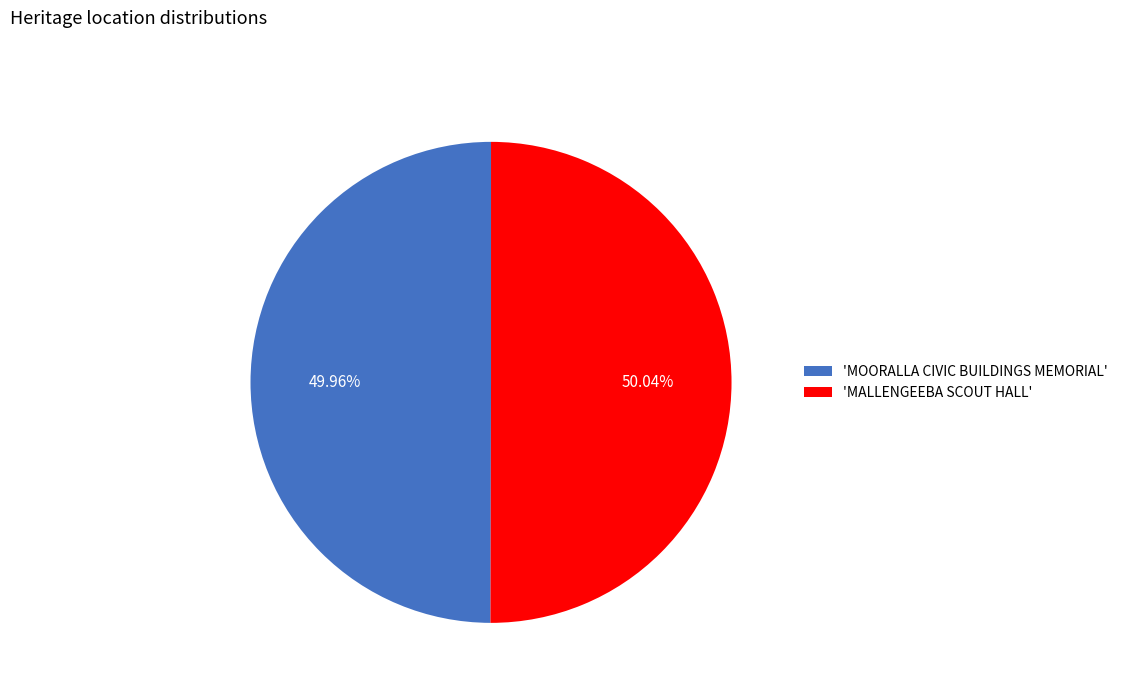

Is there a majority slice in this chart?

Yes